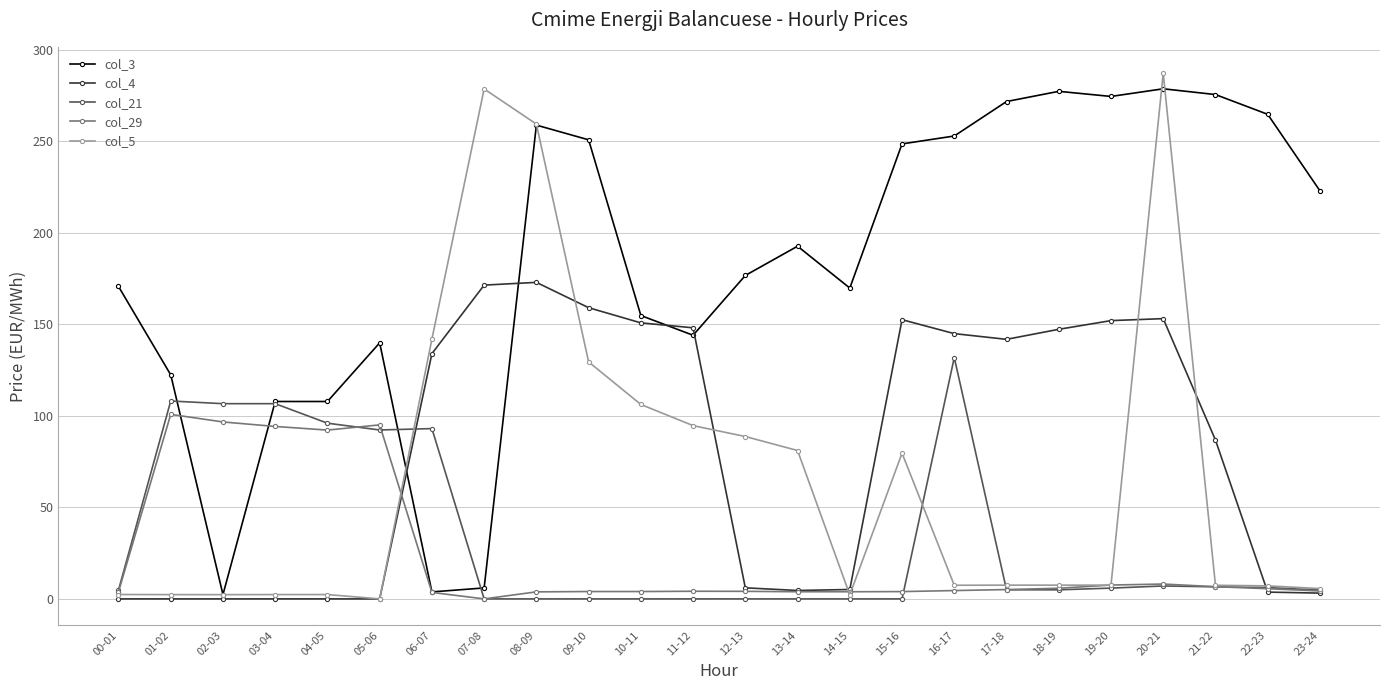

How many values in col_5 are above zero?

23